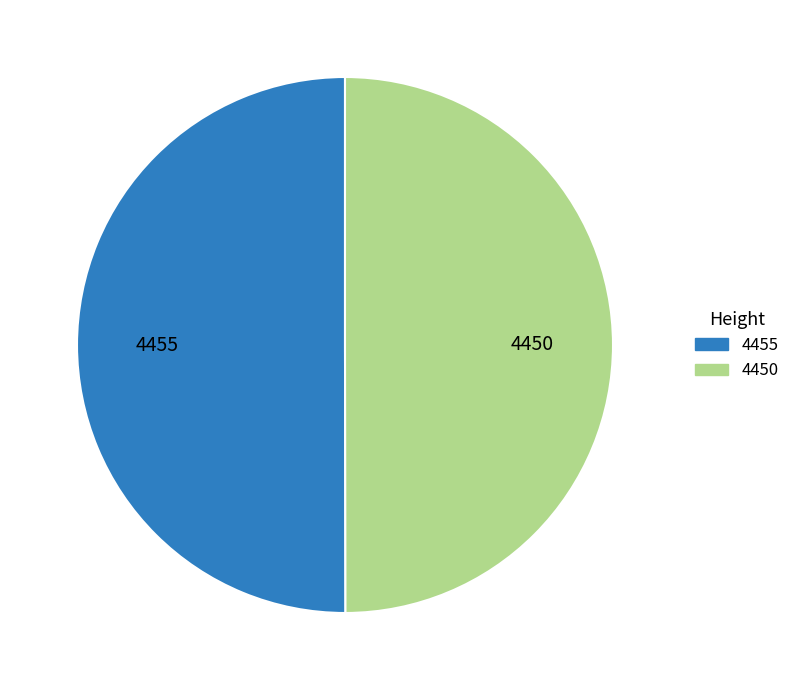

The 4450 slice represents 50% of the pie. True or false?

True